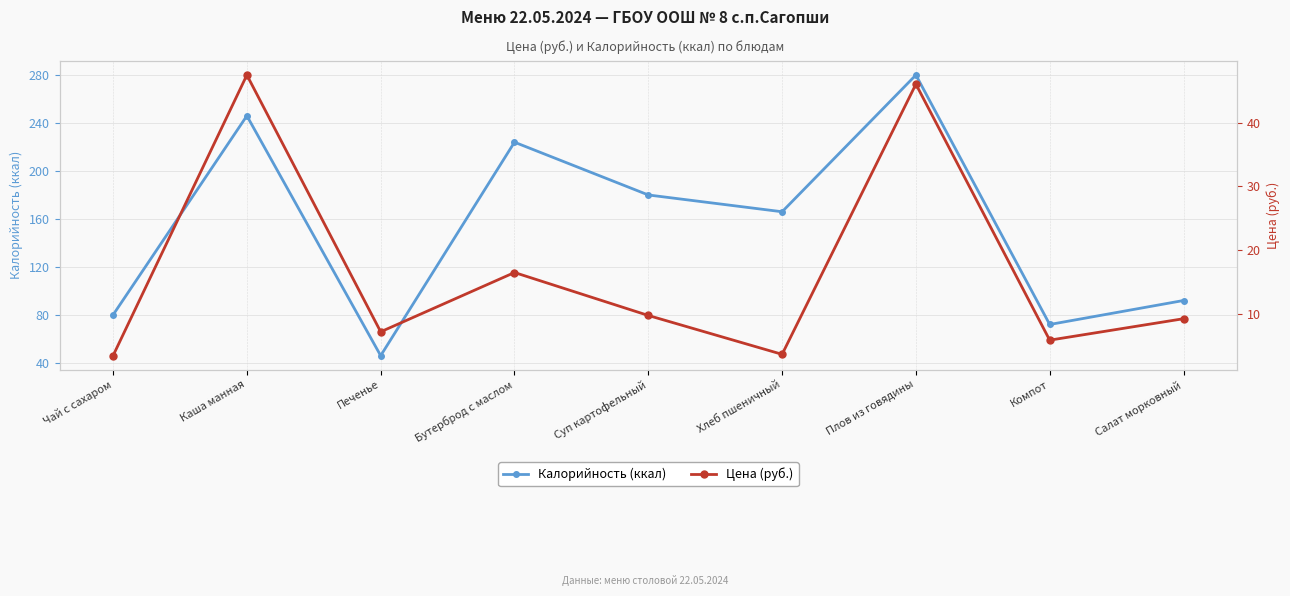

Which label corresponds to the smallest value in the chart?

Чай с сахаром